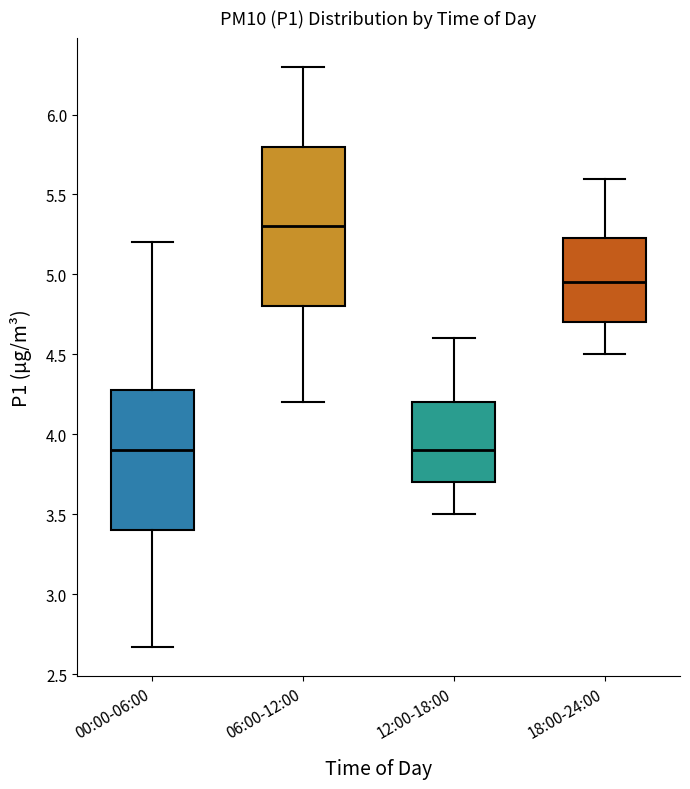

Which box is the tallest, from its lower edge to its upper edge?

06:00-12:00